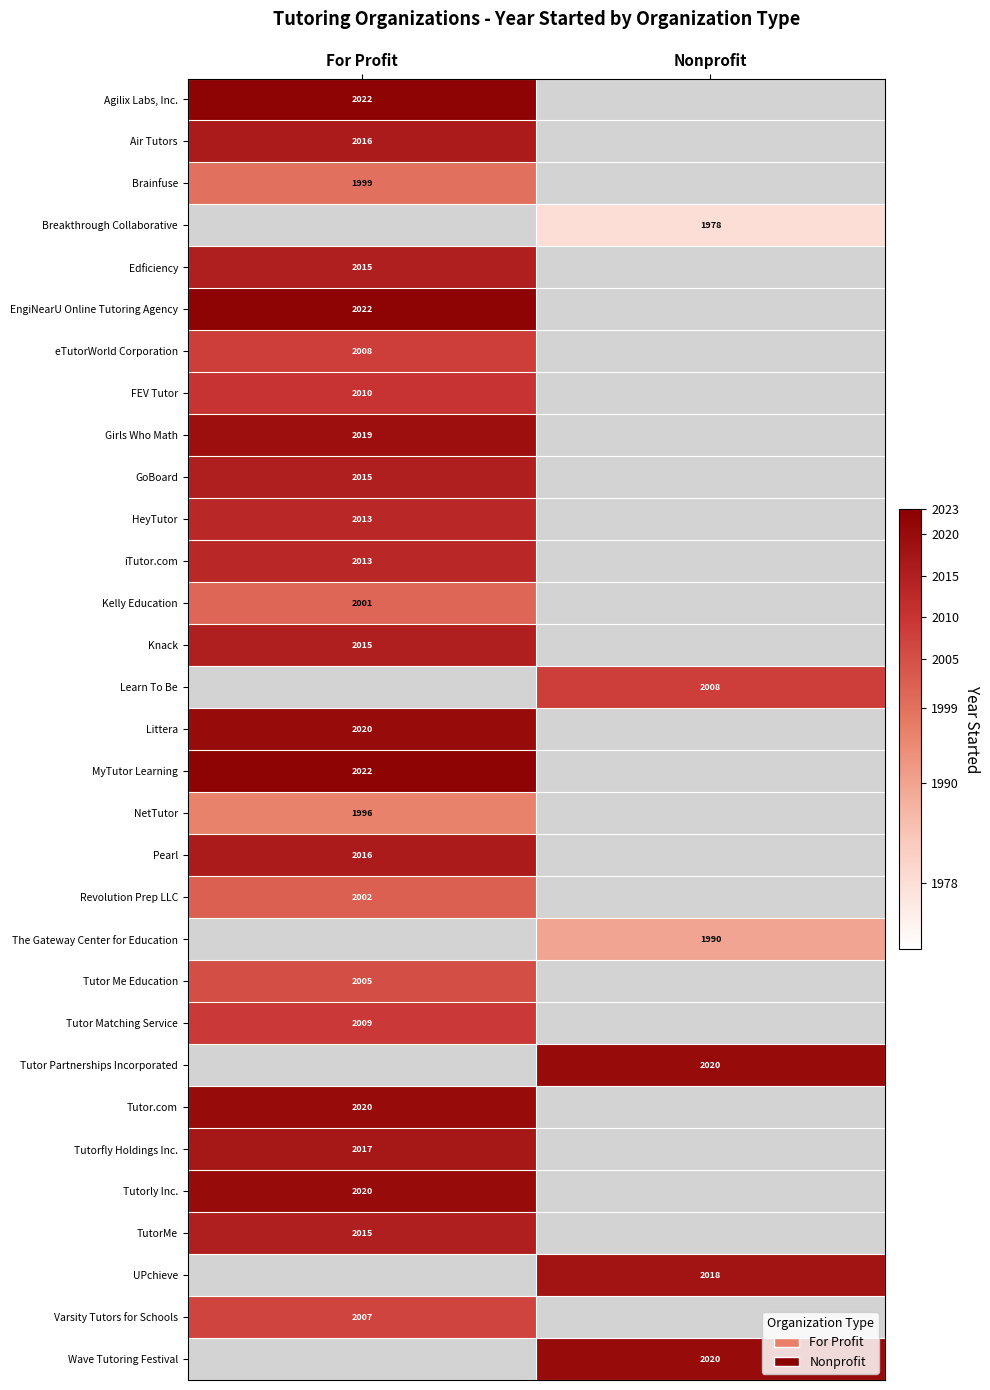

True or false: EngiNearU Online Tutoring Agency has a value of 1218 at For Profit.

False